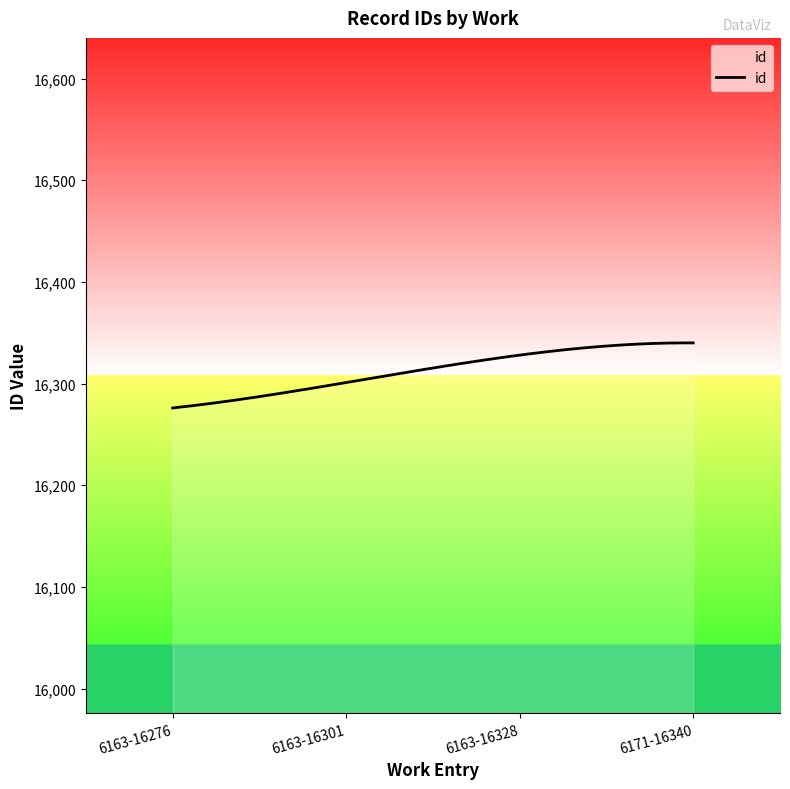

What is the difference between the maximum and minimum values?

64.0